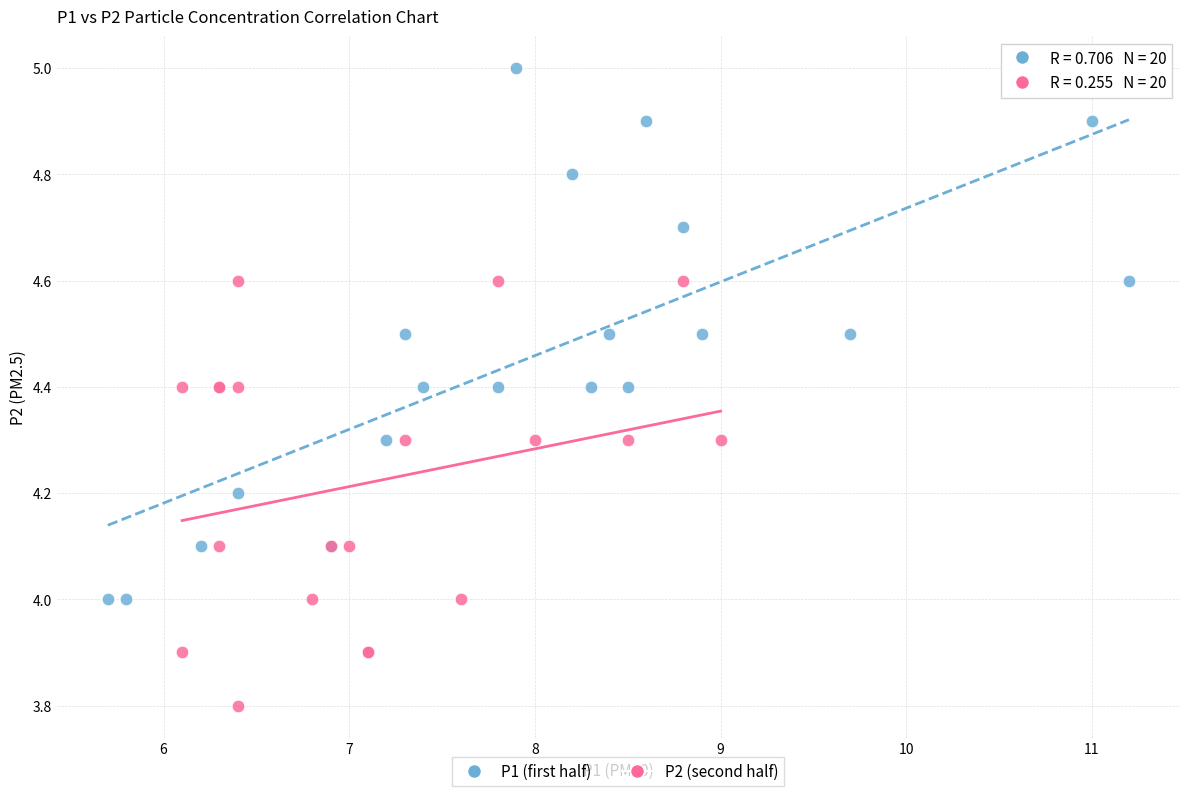

Which series reaches the minimum Y coordinate?

P2 (second half)